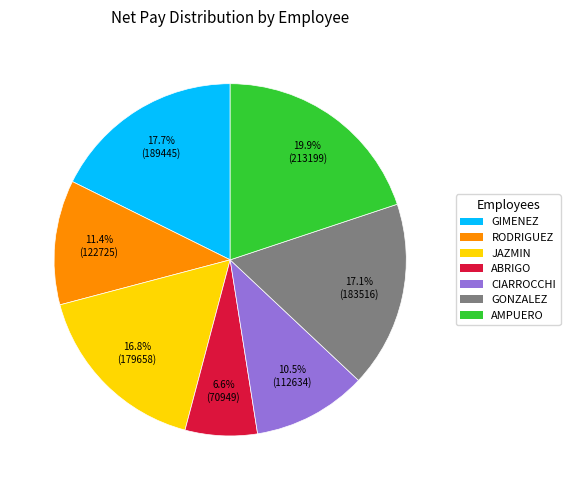

Is there a majority slice in this chart?

No